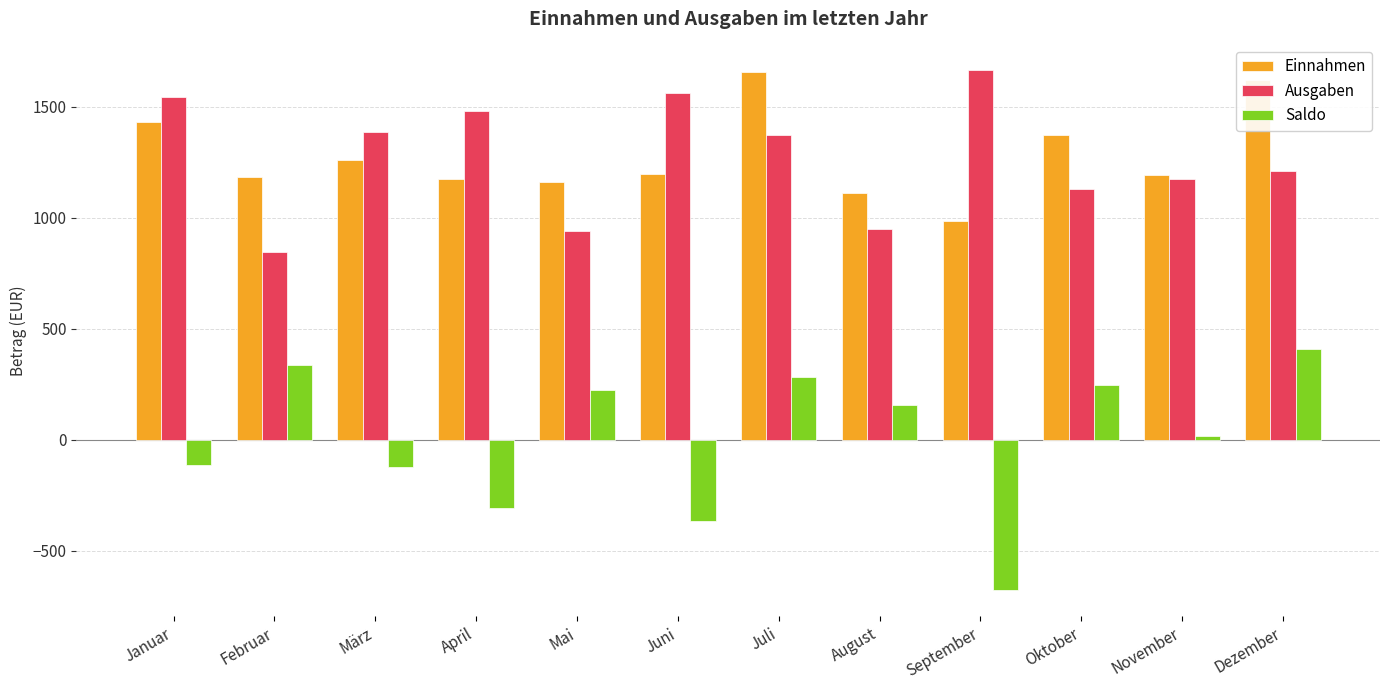

Are the bars grouped side by side (vs. stacked)?

Yes